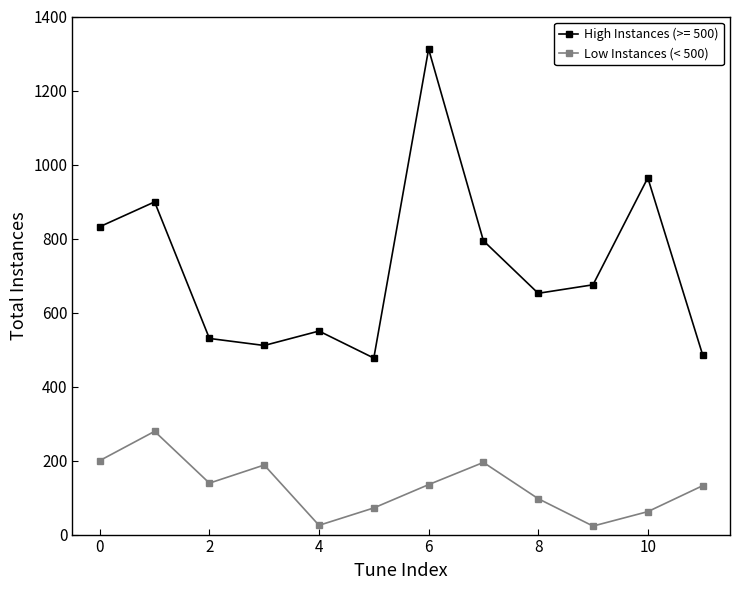

Which series has the widest spread of values?

High Instances (>= 500)